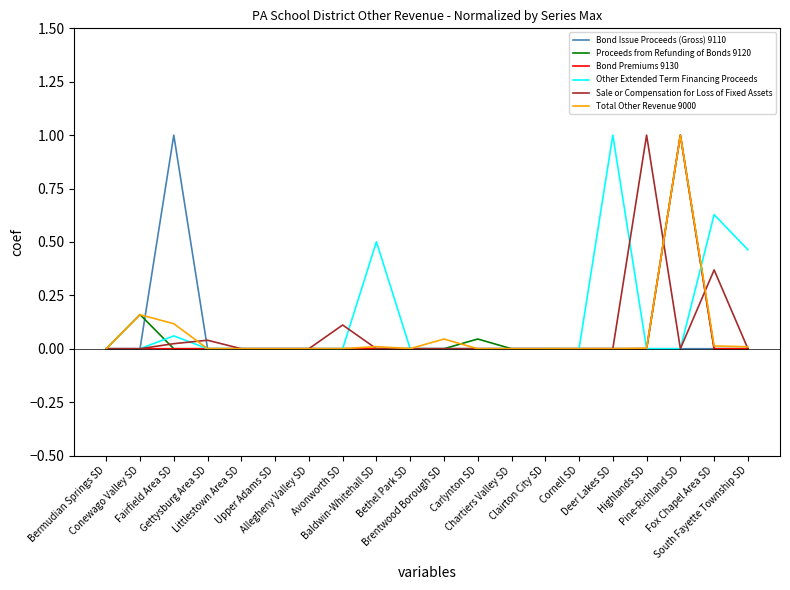

Is this an area chart (filled region under the line)?

No